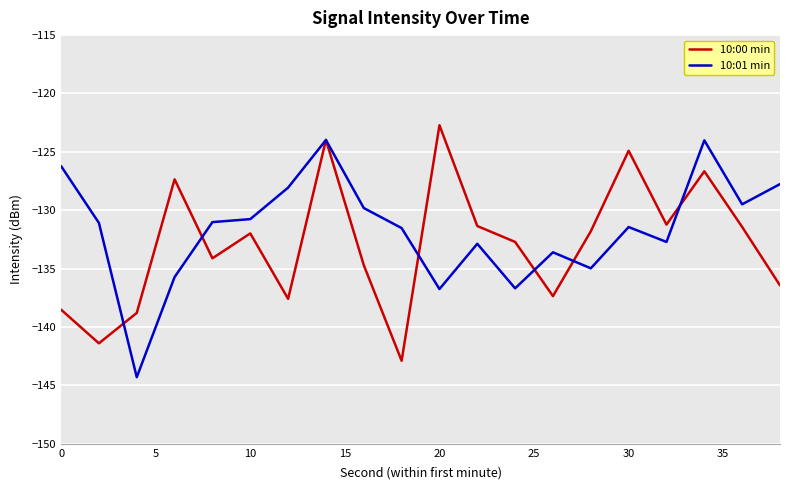

What is the smallest value displayed?

-144.3